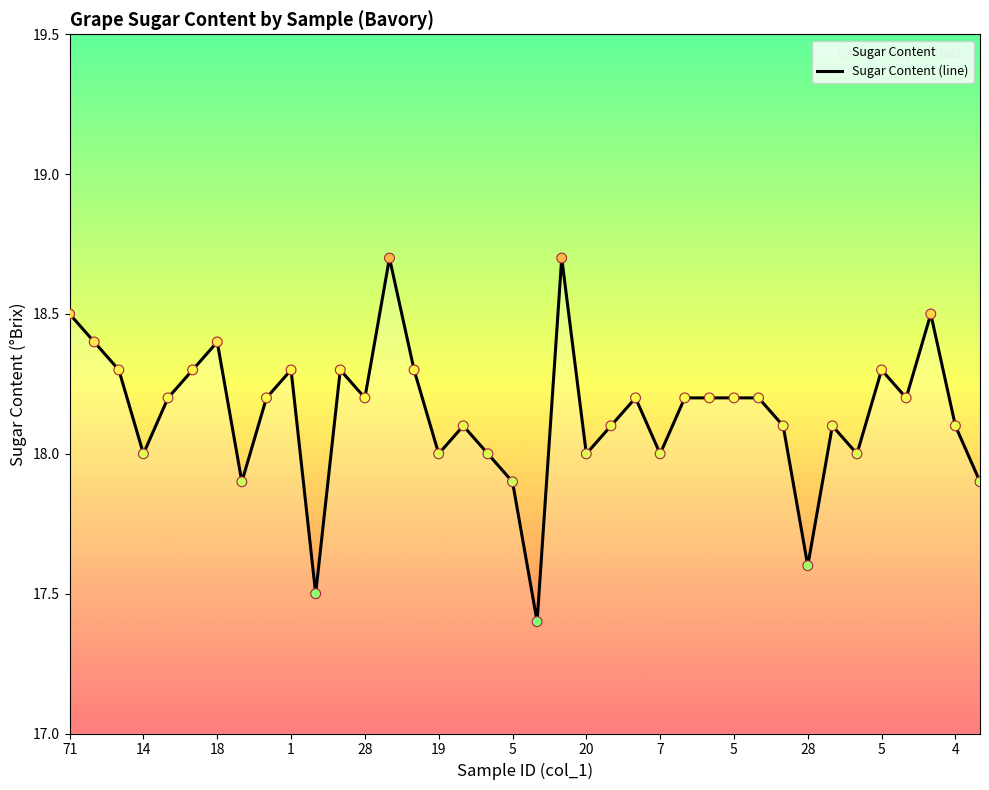

What is the change in value from 16 to 23?

+0.1